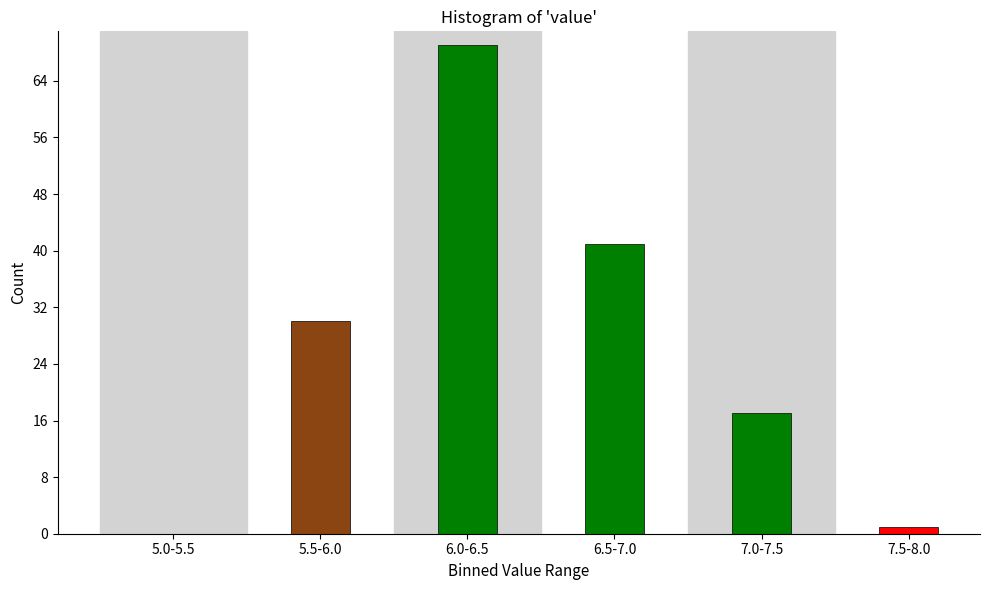

Reading right to left, extract all data points from this chart.

7.5-8.0=1	7.0-7.5=17	6.5-7.0=41	6.0-6.5=69	5.5-6.0=30	5.0-5.5=0